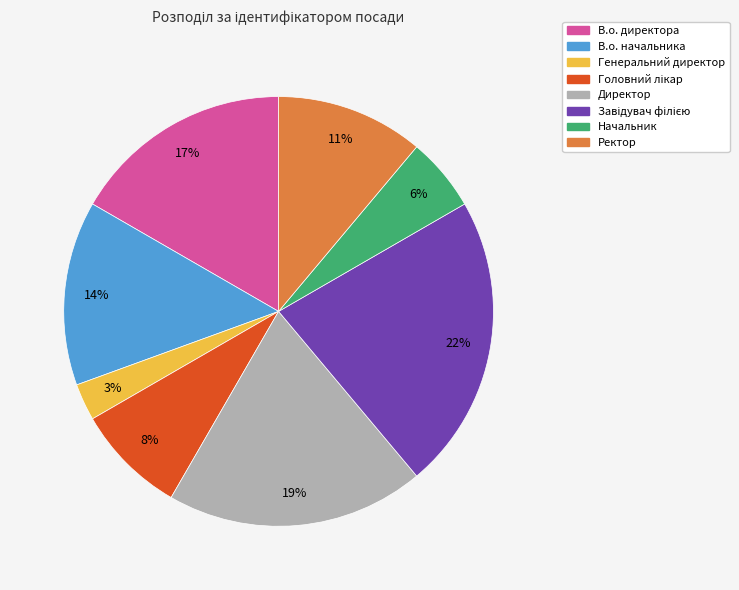

Approximately how many times larger is the value at В.о. начальника compared to В.о. директора?

0.8